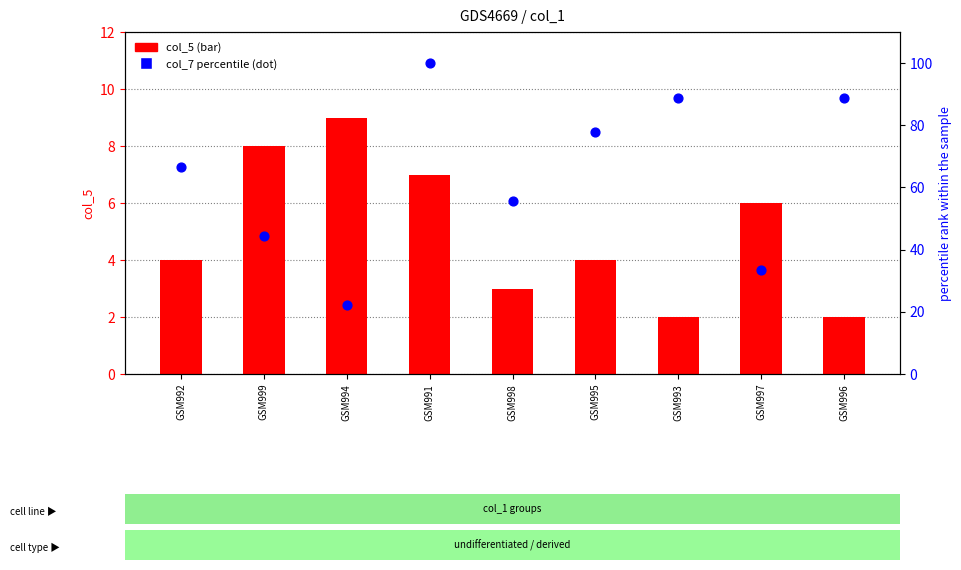

Which series has the largest total across all categories?

col_7 percentile